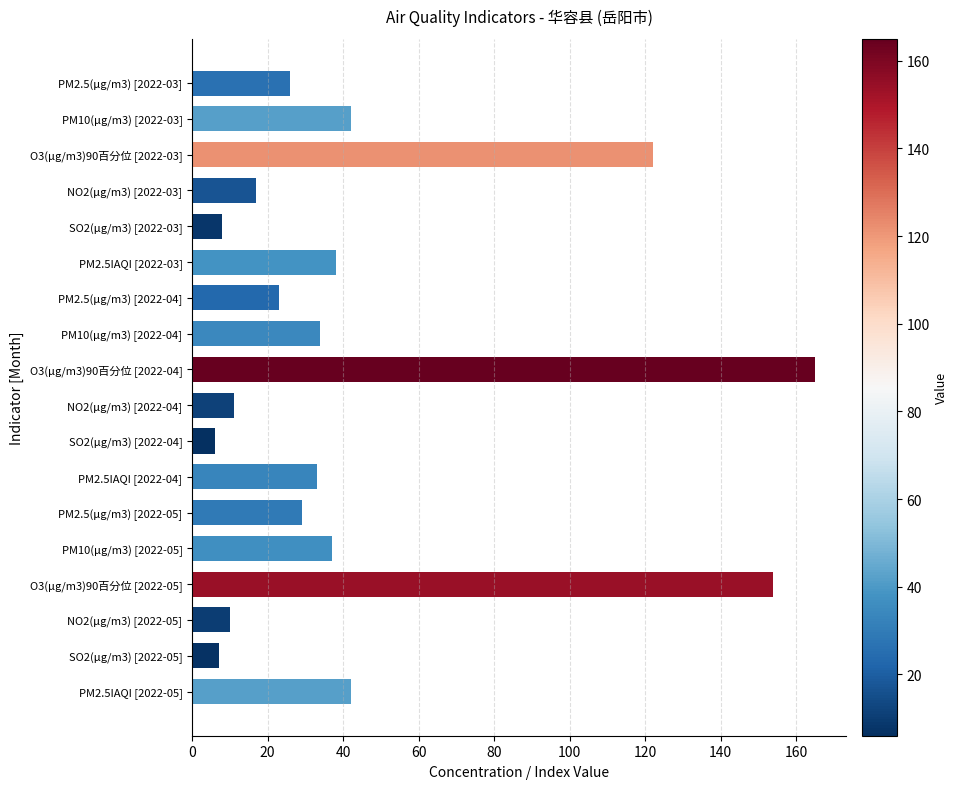

What is the label of the 4th bar from the bottom?

O3(μg/m3)90百分位 [2022-05]